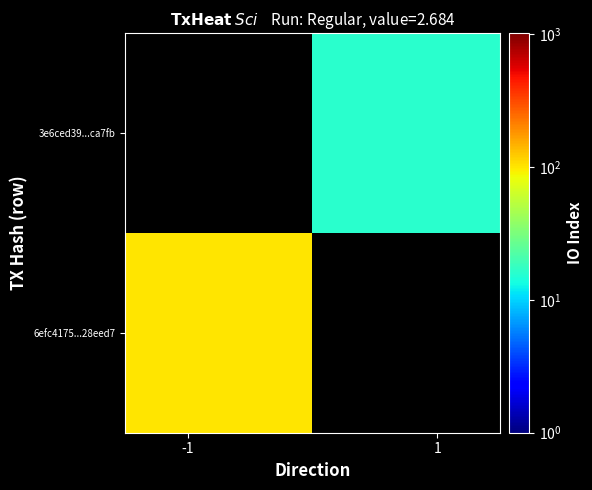

Reading right to left, list all the values displayed in this chart.

6efc4175...28eed7: 0	101
3e6ced39...ca7fb: 16	0